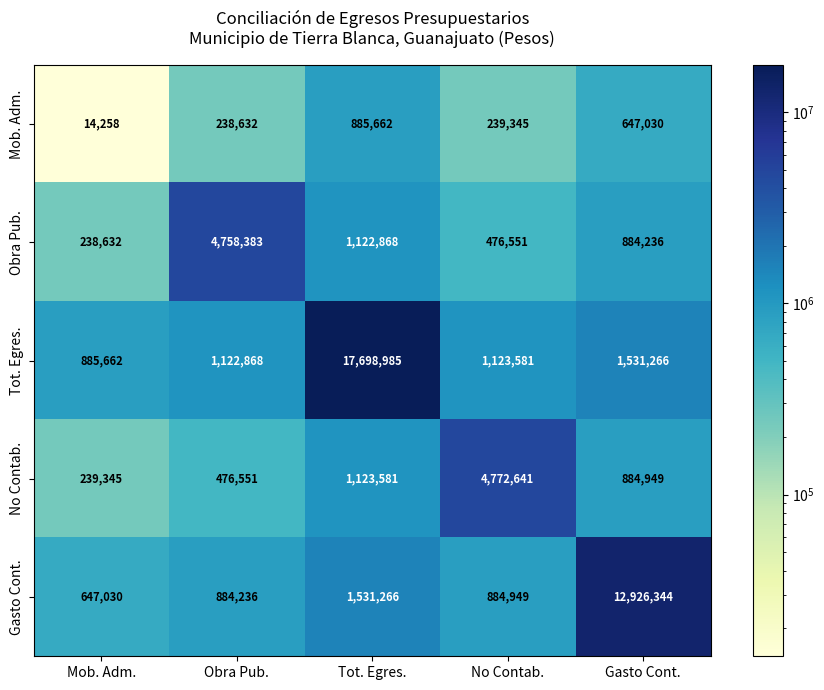

What is the maximum value shown in the chart?

17698985